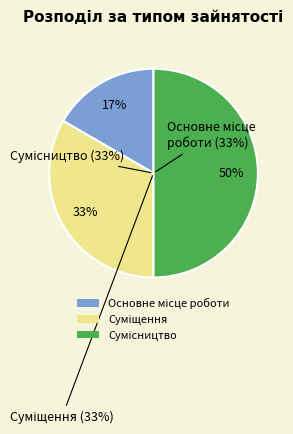

What percentage do Основне місце роботи and Суміщення together represent?

50.0%